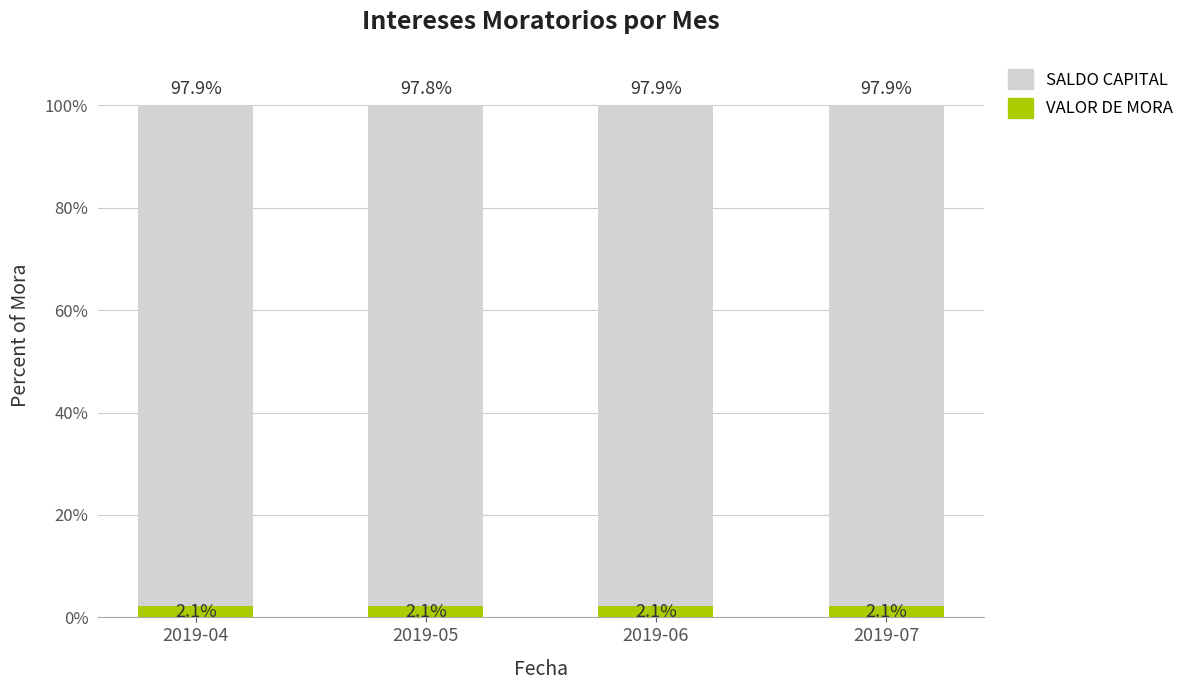

What is the total value across all series at 2019-04?

100.0